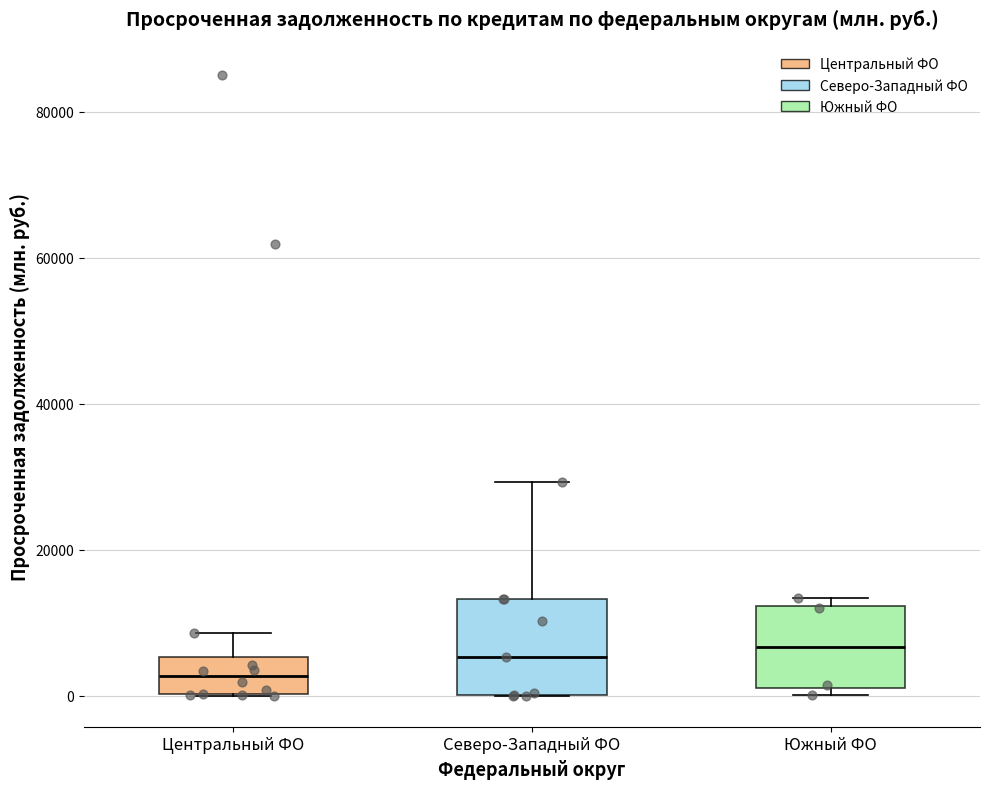

Where does the median line of the box for Южный ФО sit on the y-axis? The values are not printed on the chart, so give them approximately, as read against the axis.

6000